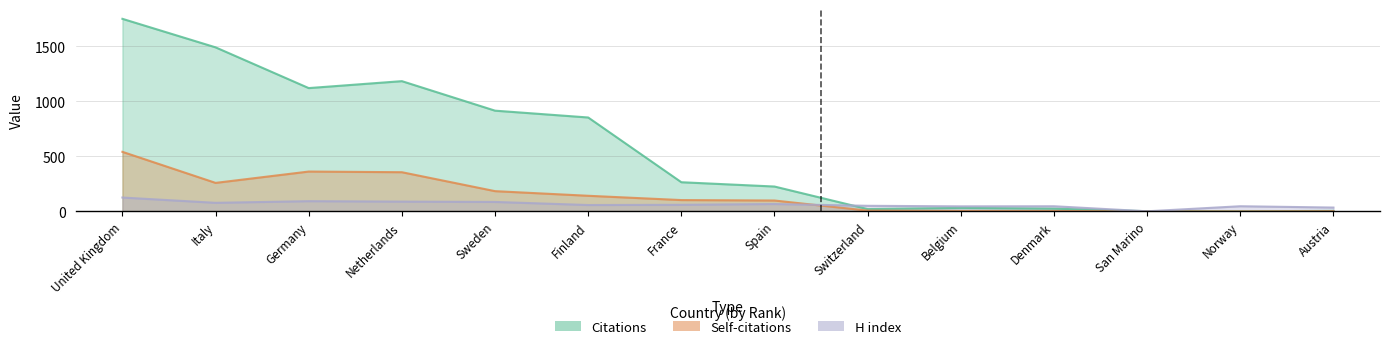

What position from the left is Germany?

3